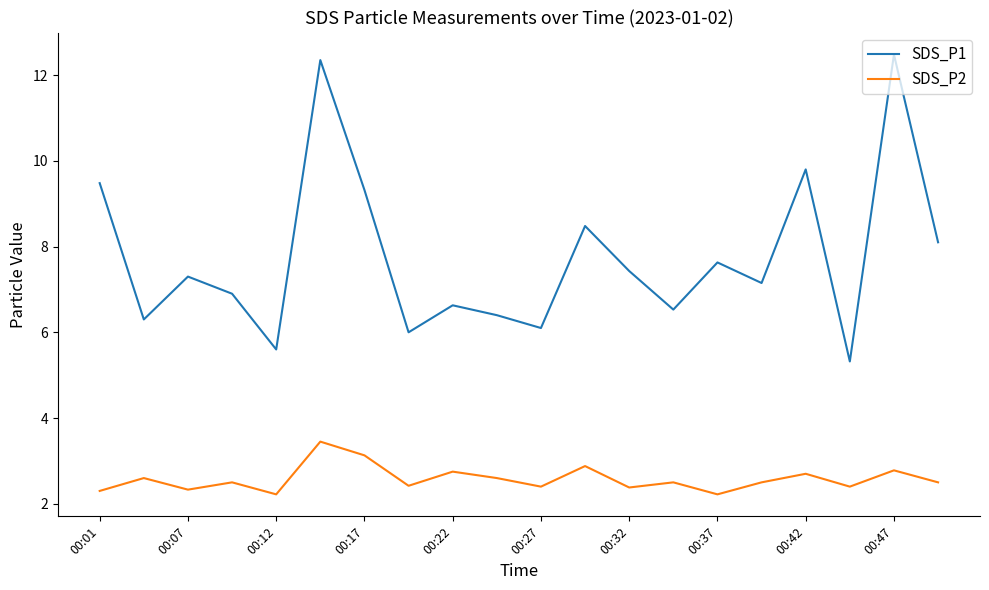

List the series in order of their peak value, lowest first.

SDS_P2, SDS_P1